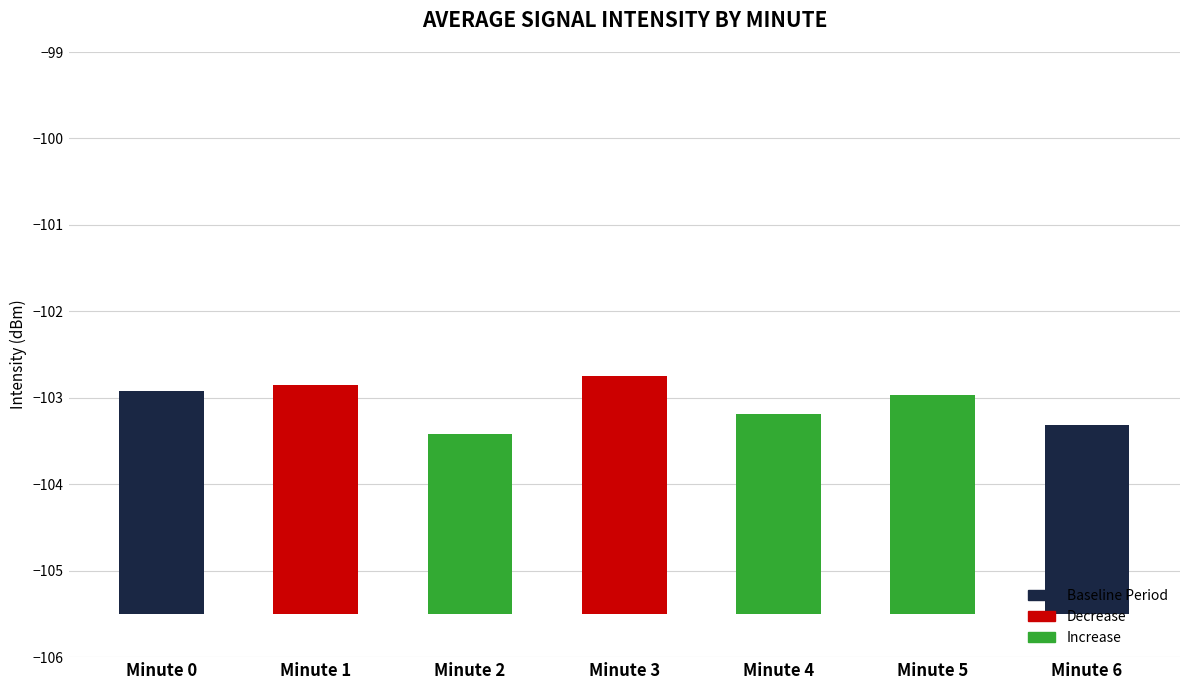

What is the average value?

-103.1